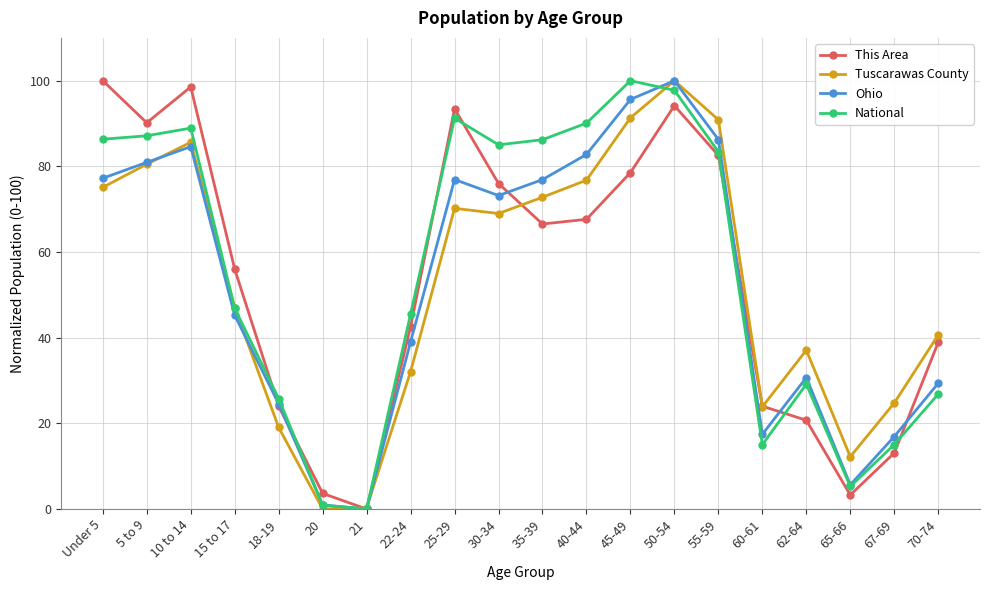

Is the value of National at 10 to 14 greater than the value of Tuscarawas County at 20?

Yes